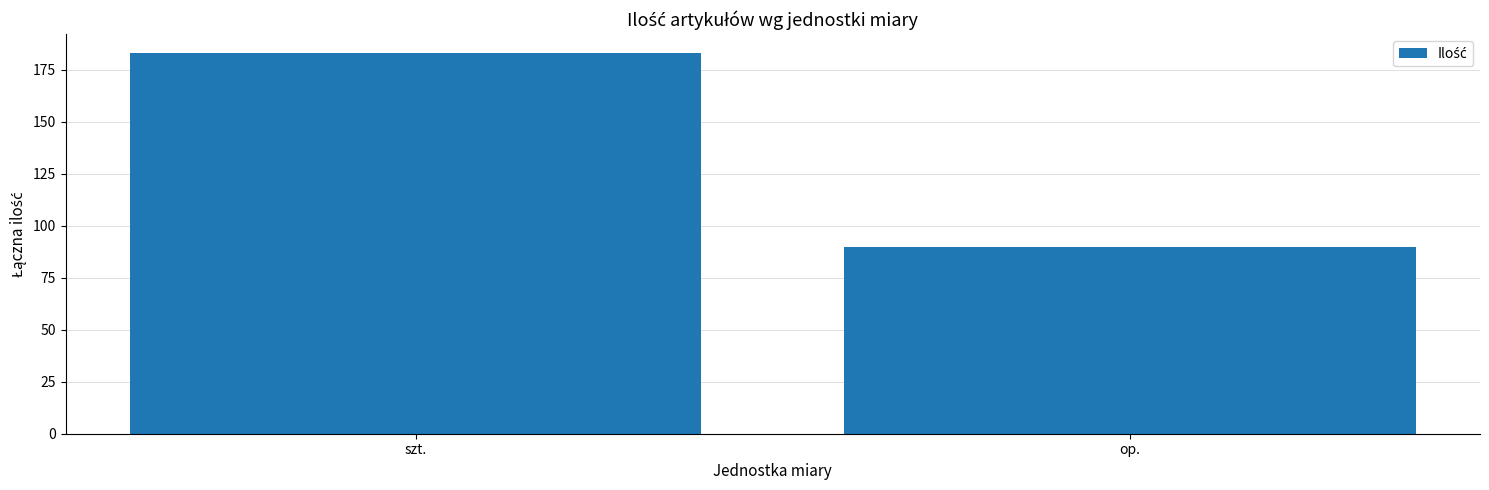

What is the change in value from szt. to op.?

-93